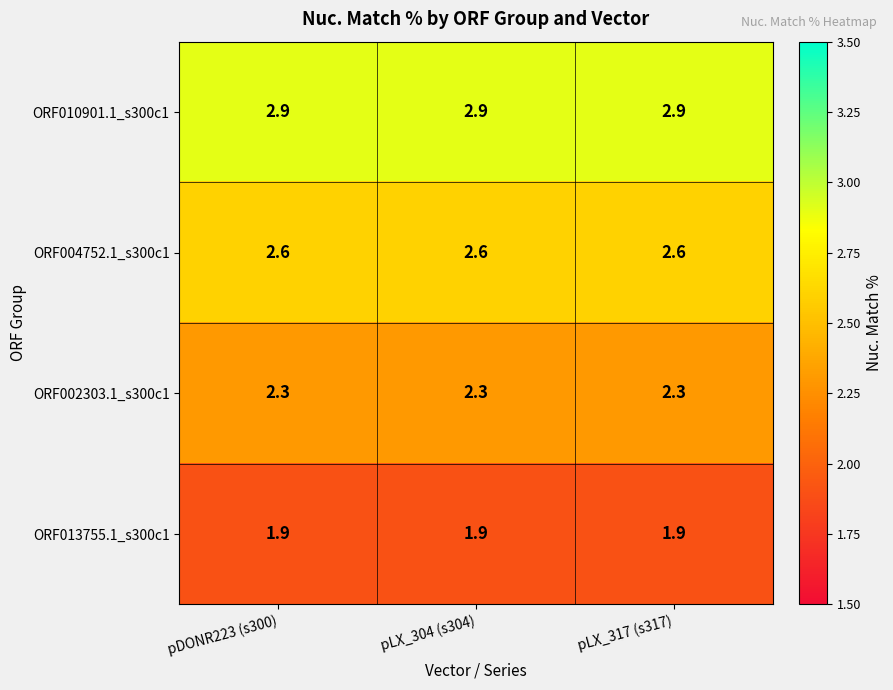

At how many categories does at least one series exceed 2?

3